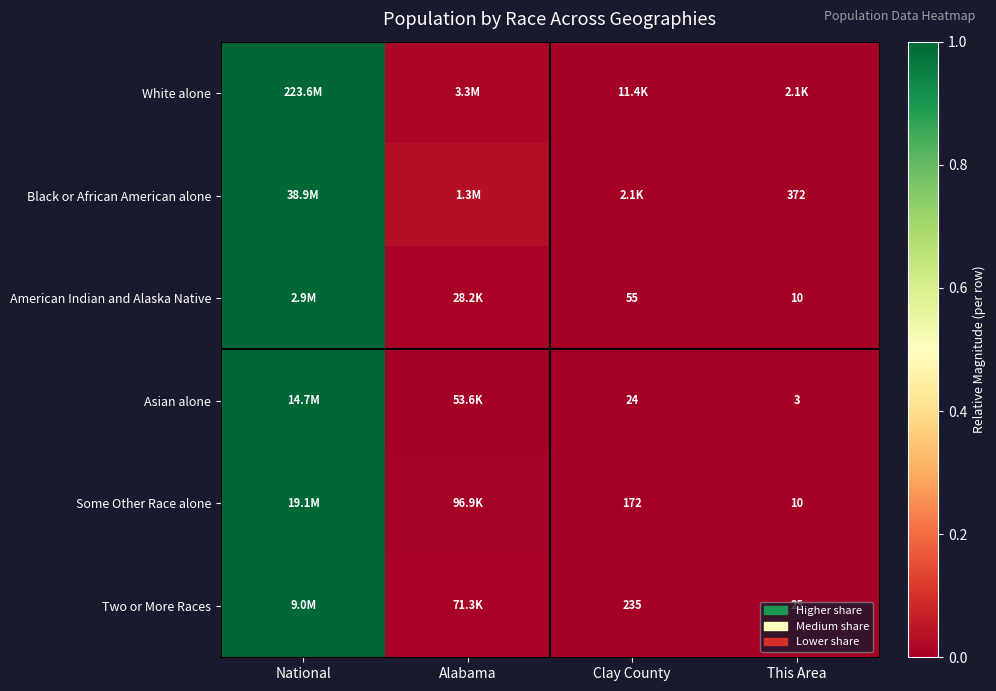

What is the difference between the maximum and minimum values in the White alone series?

1.0